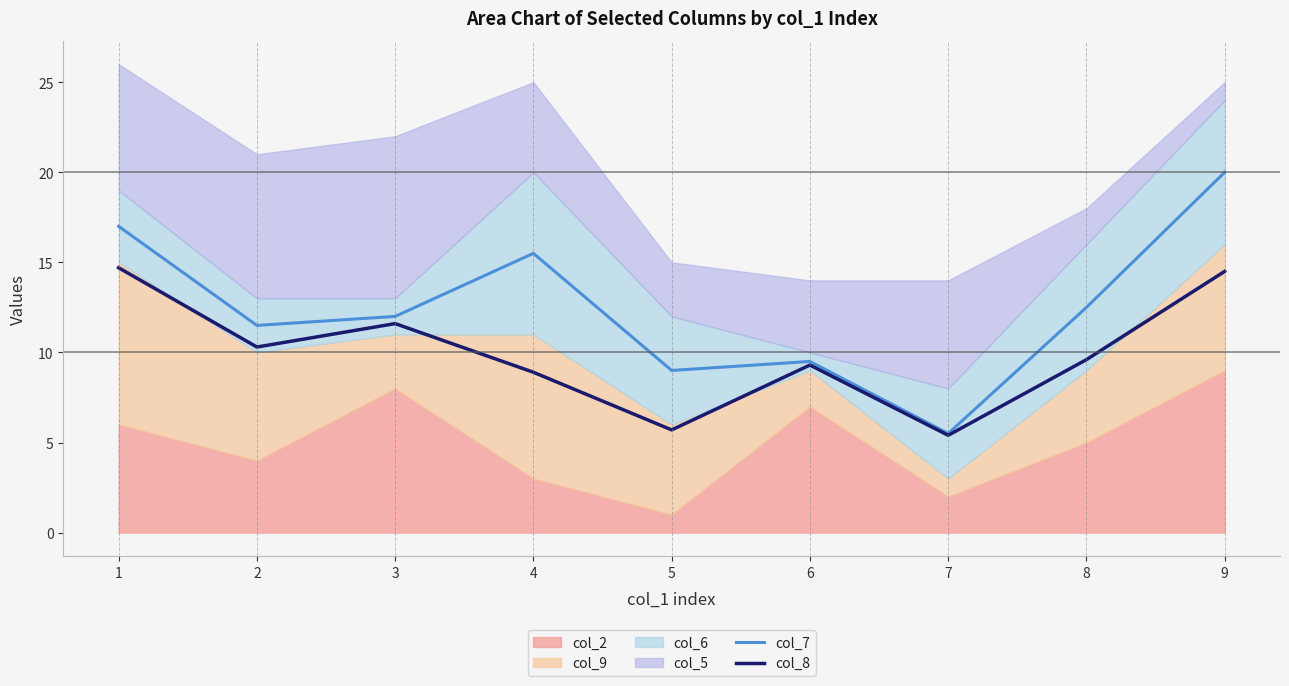

Between 3 and 8, which series saw the biggest shift?

col_8